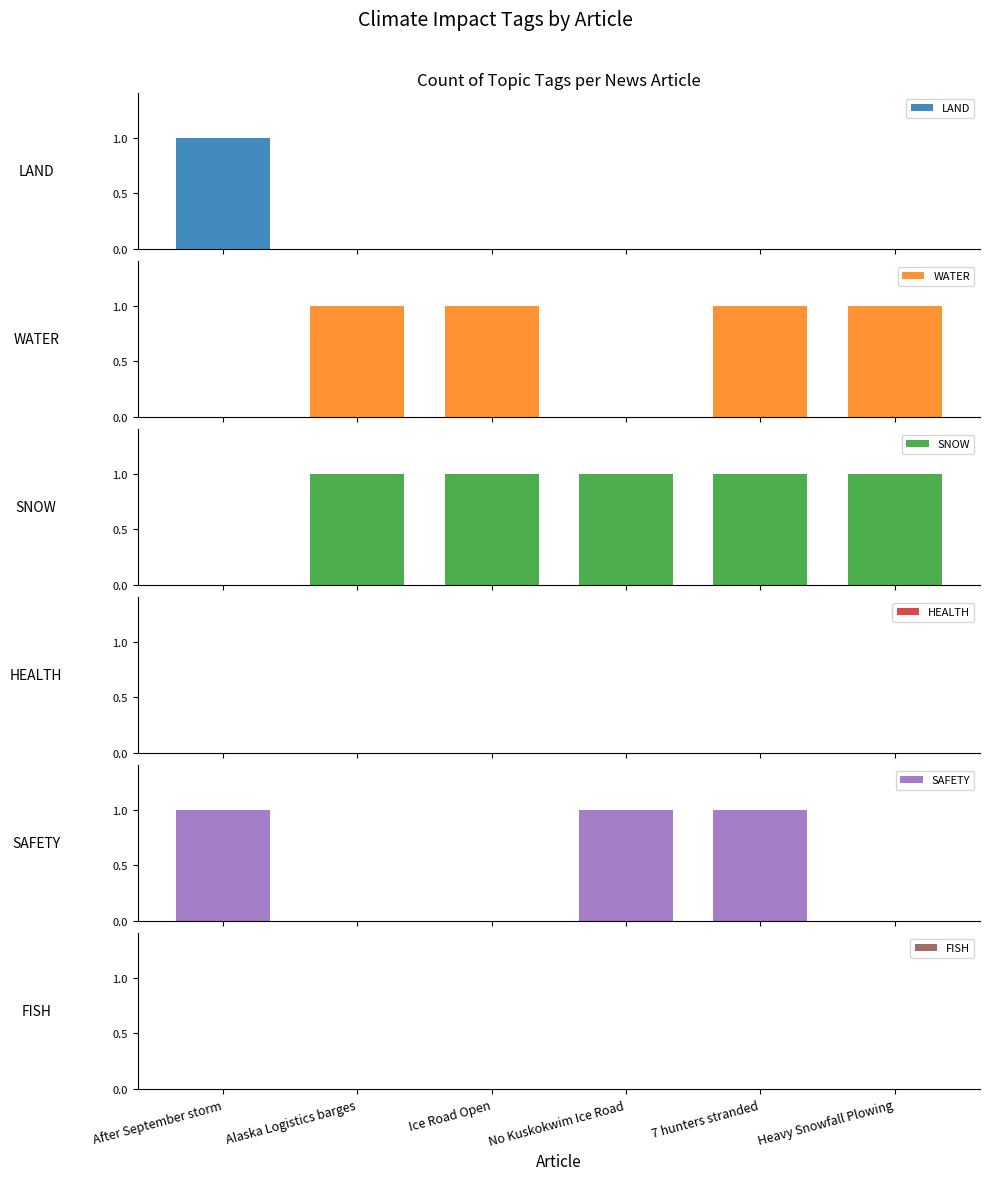

At which label is SAFETY closest to 0?

Alaska Logistics barges